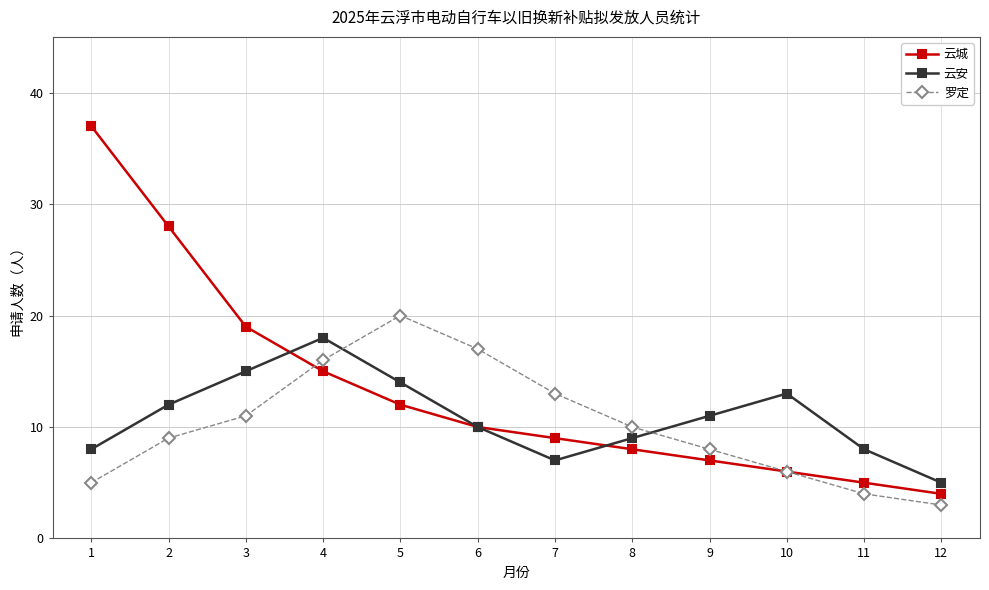

Is it true that 云安 equals 9 at 8?

True